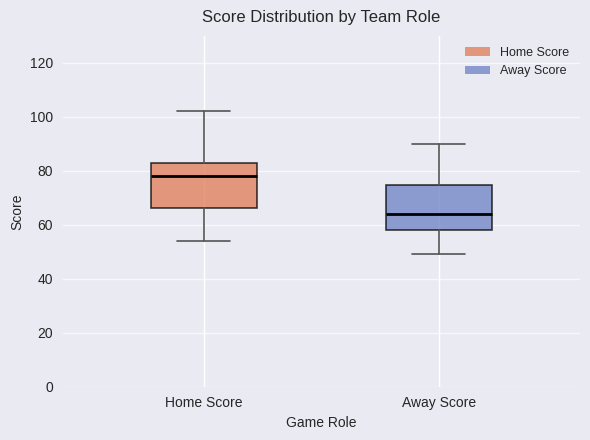

Reading left to right, transcribe this box plot: for each box, give where its median line is, the range the box spans, and where its two whiskers end, as read against the y-axis. The values are not printed on the chart, so give them approximately, as read against the axis.

Home Score: median 78, box 66 to 82, whiskers 54 to 102
Away Score: median 64, box 58 to 74, whiskers 50 to 90